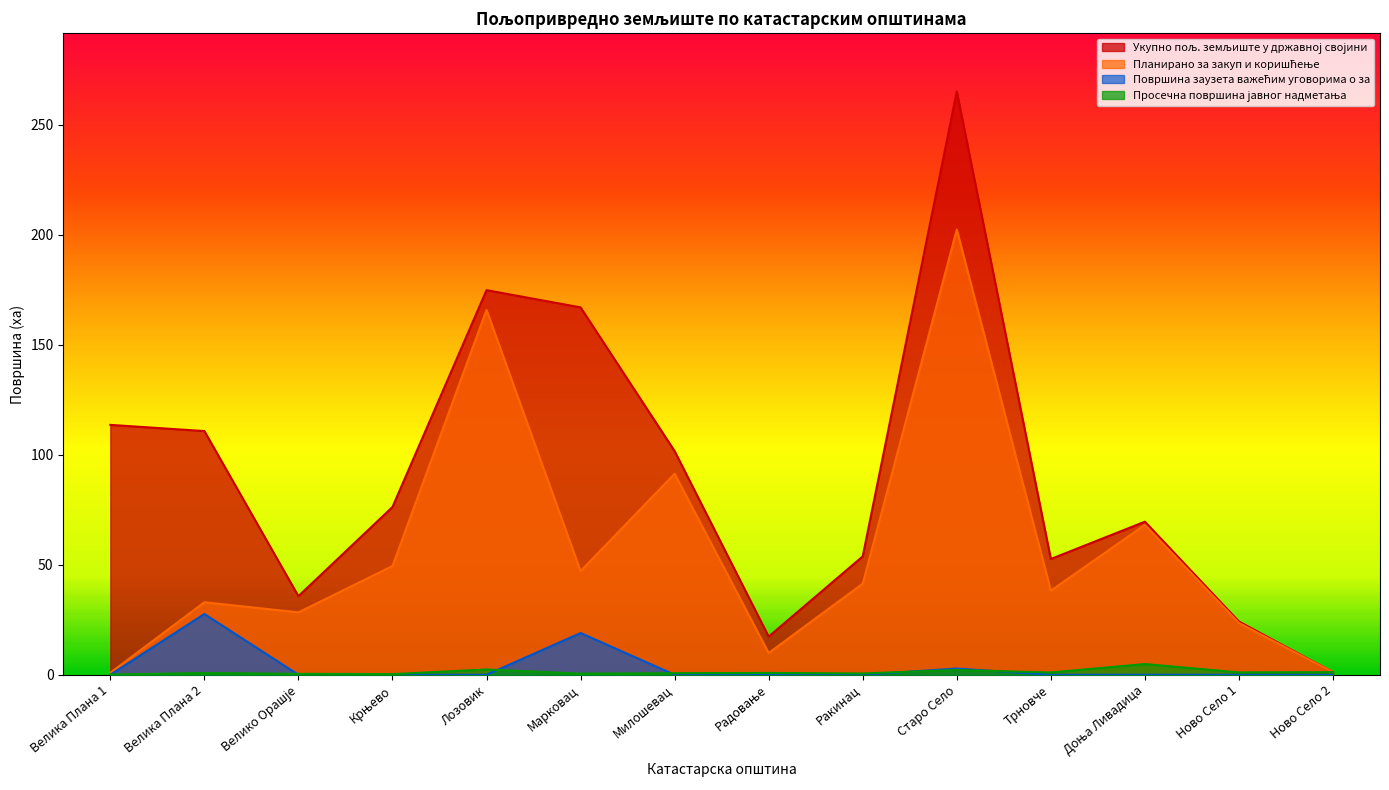

True or false: Укупно пољ. земљиште у државној својини and Просечна површина јавног надметања cross at least once.

False